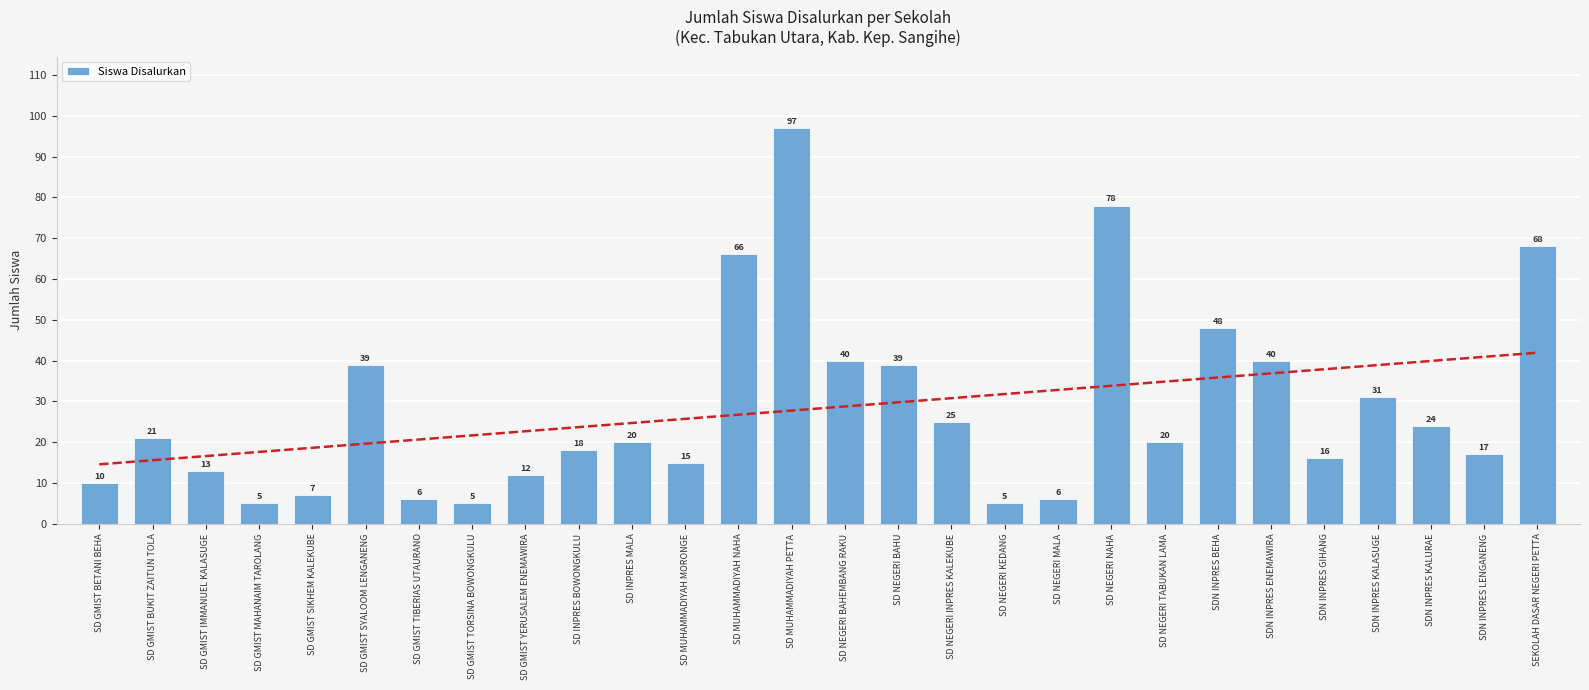

Between SD GMIST MAHANAIM TAROLANG and SD MUHAMMADIYAH PETTA, which is larger?

SD MUHAMMADIYAH PETTA